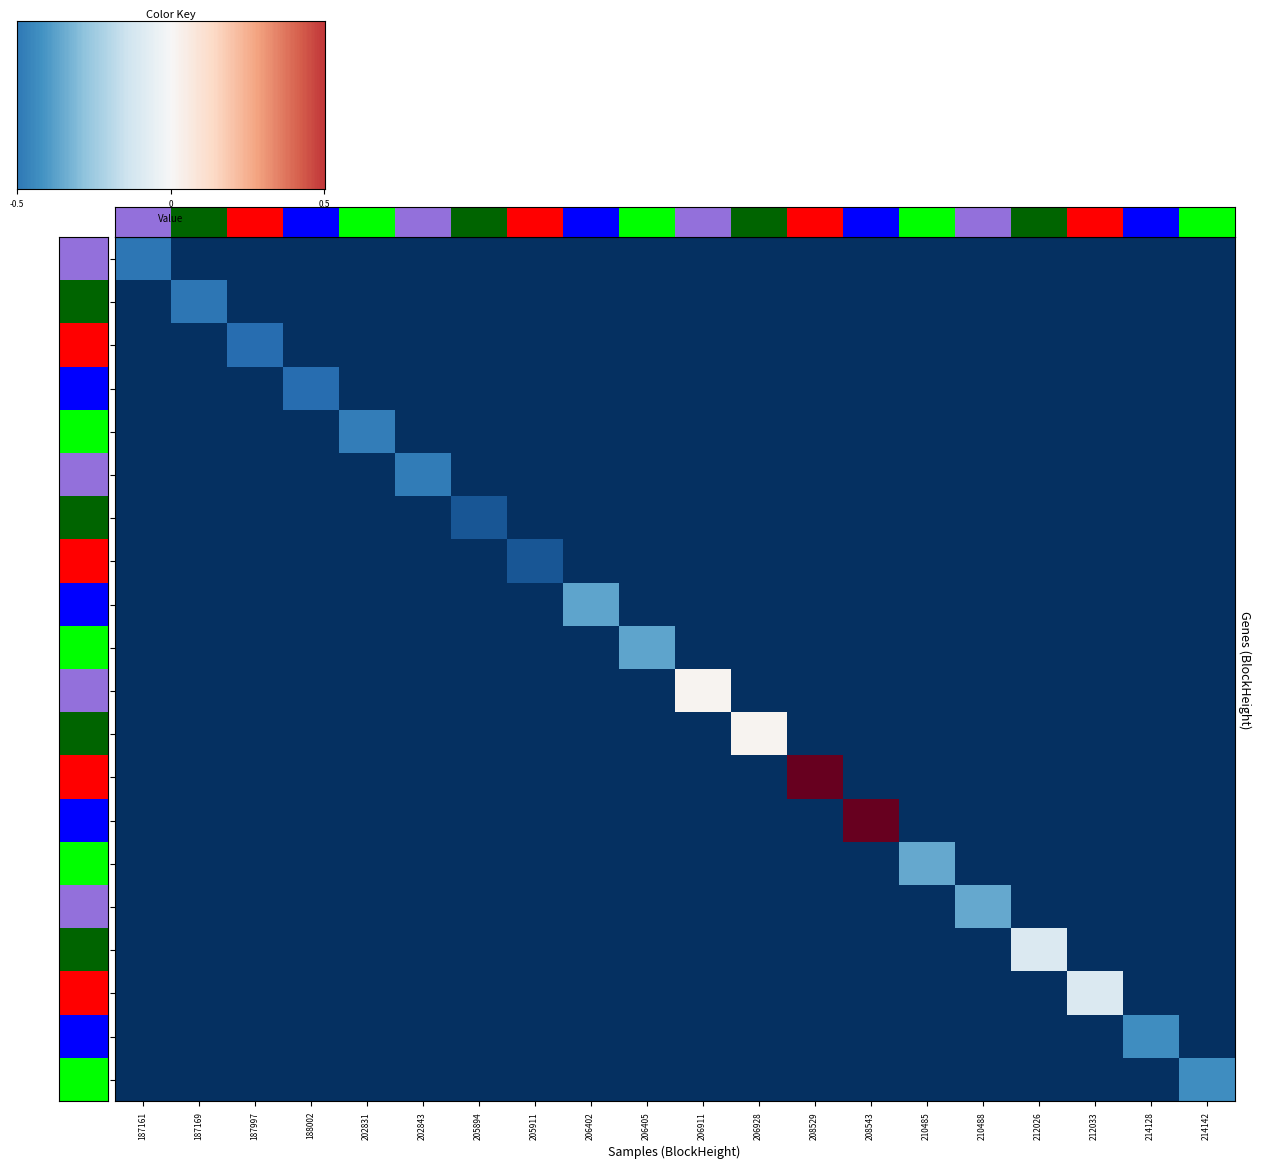

Where is 210488 nearest to the value 51?

187161